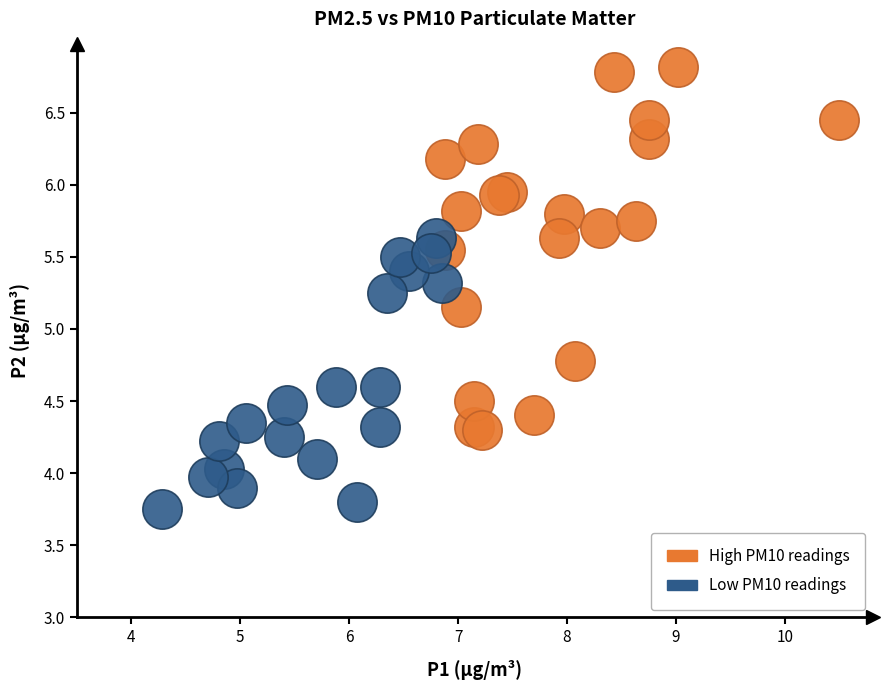

Which series contains the highest Y value?

High PM10 readings